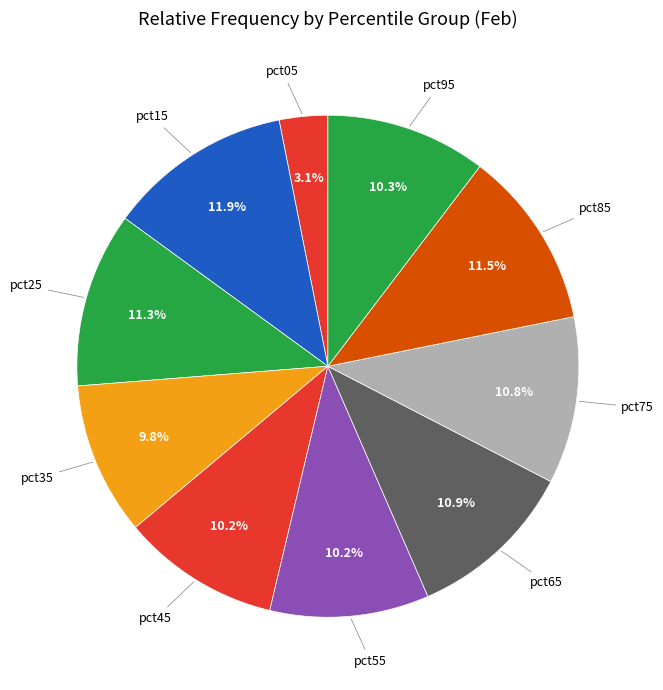

Between pct35 and pct95, which is larger?

pct95